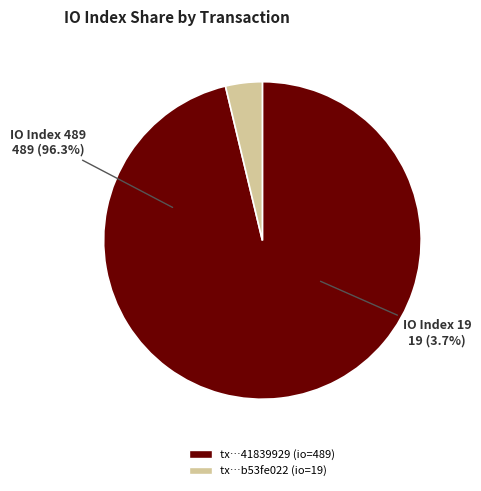

How many segments does this pie chart have?

2